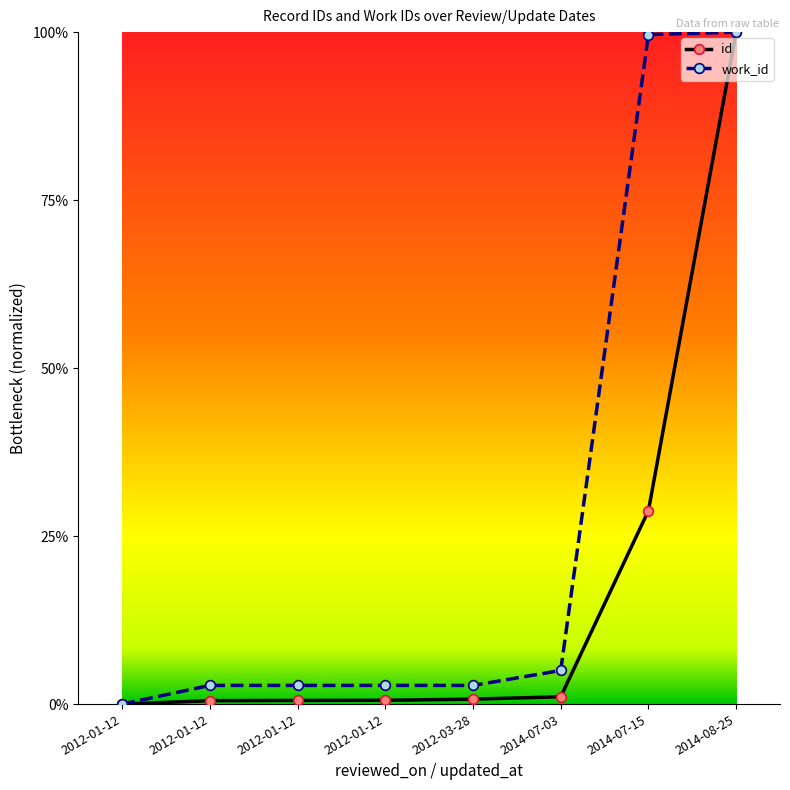

Does the chart have visible grid lines?

No